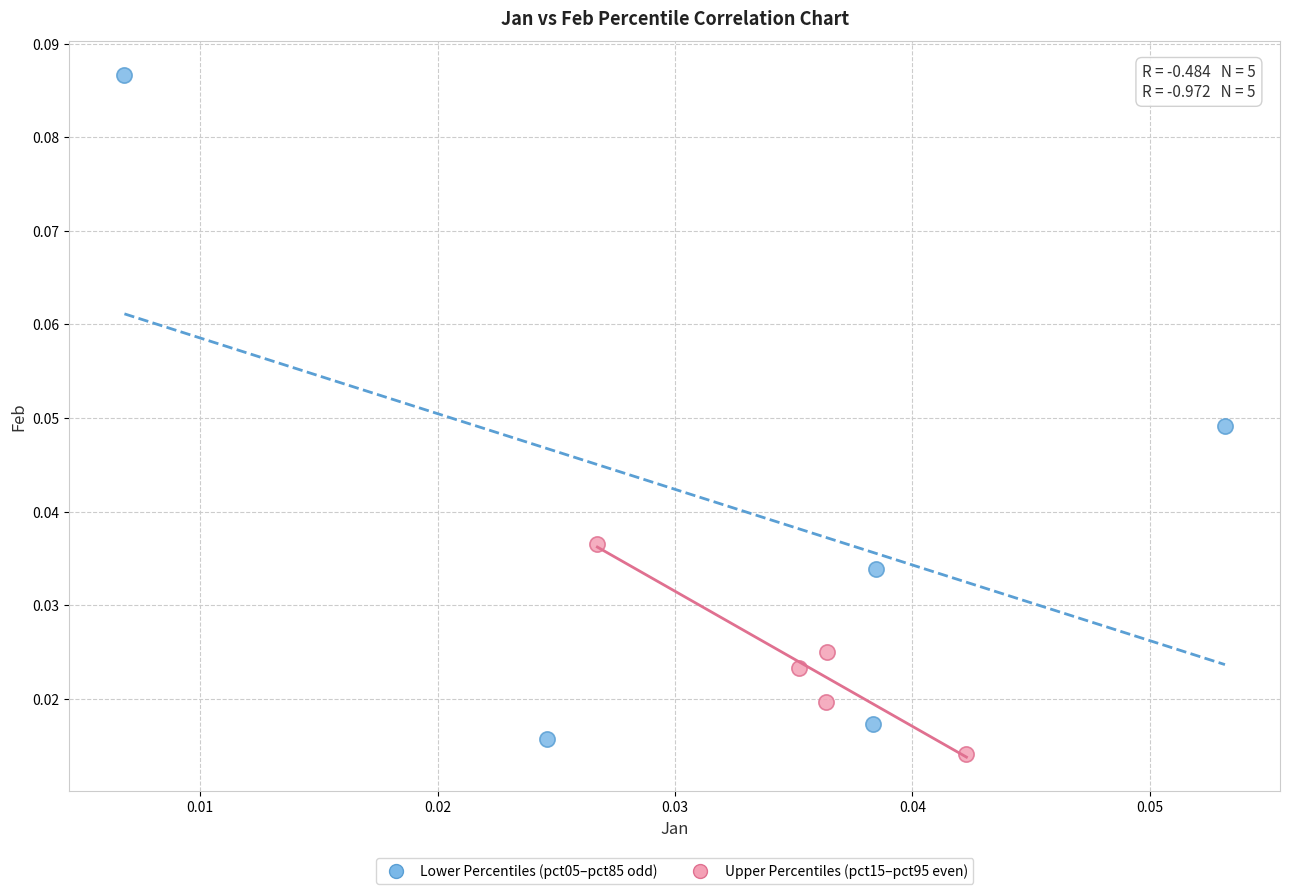

Which series reaches the maximum Y coordinate?

Lower Percentiles (pct05–pct85 odd)